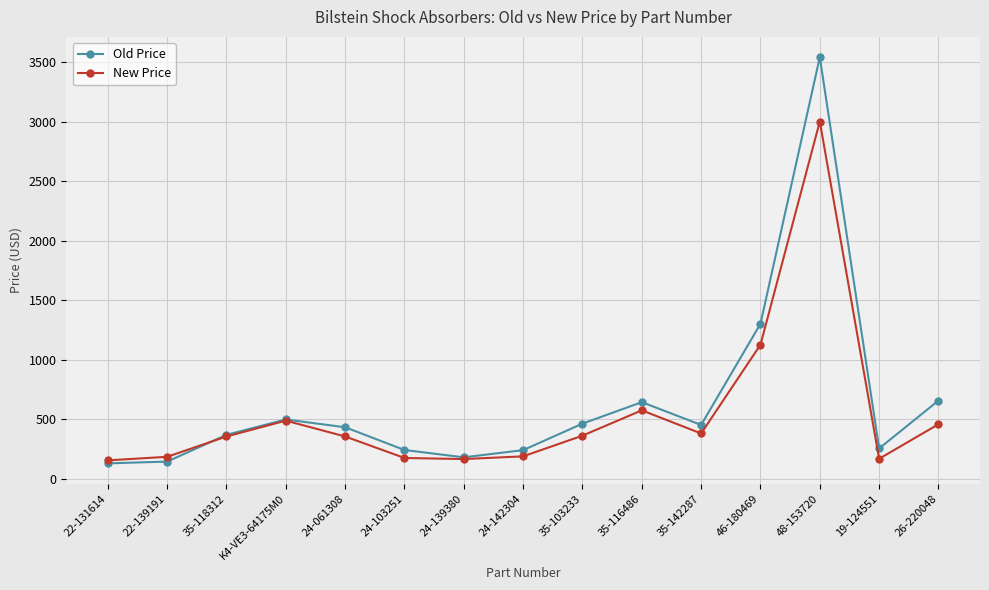

What are all the series names shown in the legend?

Old Price, New Price